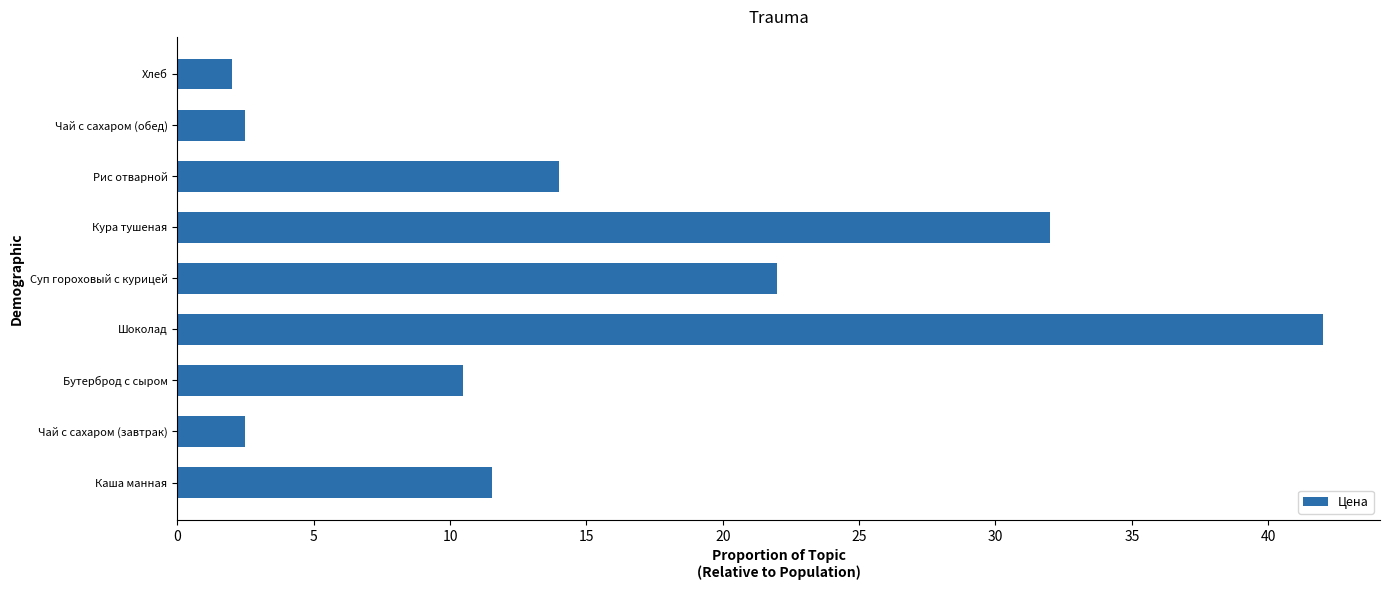

What is the average value?

15.4